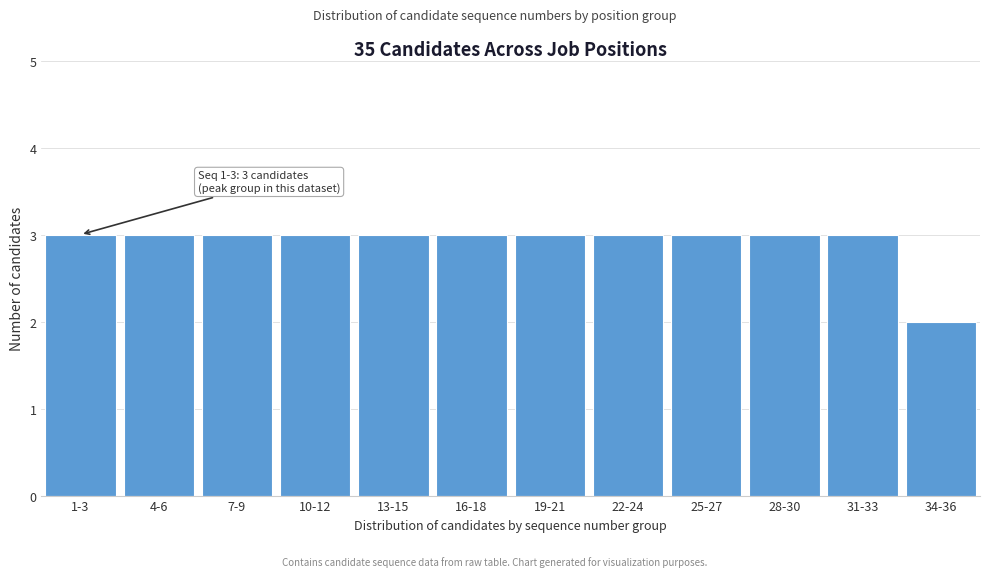

Reading left to right, list all the values displayed in this chart.

1-3=3	4-6=3	7-9=3	10-12=3	13-15=3	16-18=3	19-21=3	22-24=3	25-27=3	28-30=3	31-33=3	34-36=2